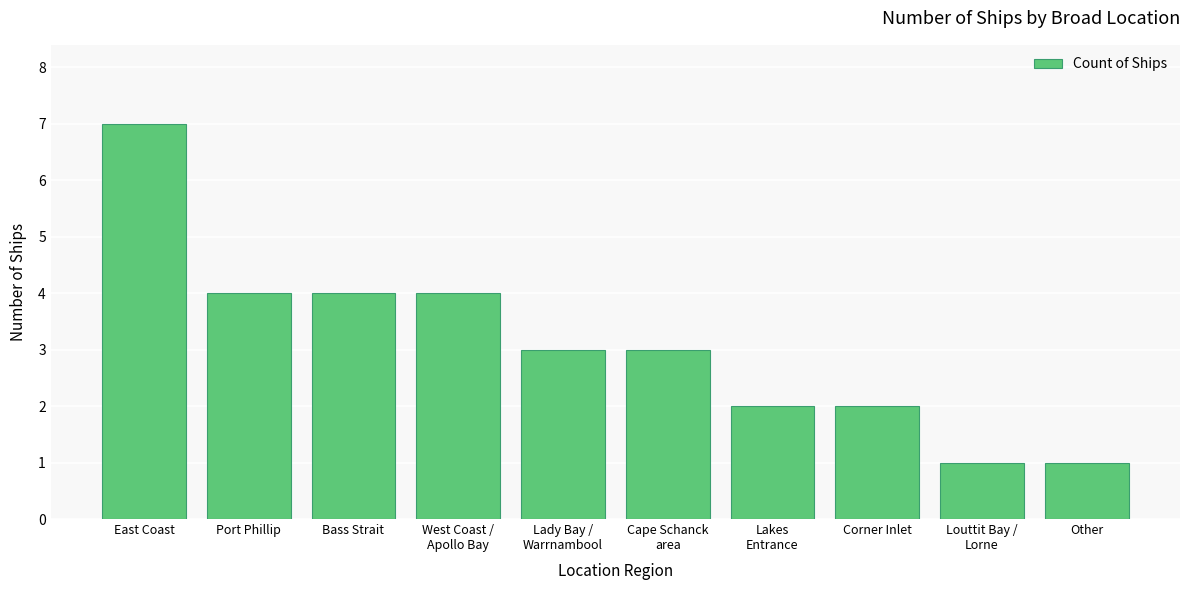

True or false: the data shows 7 at East Coast.

True